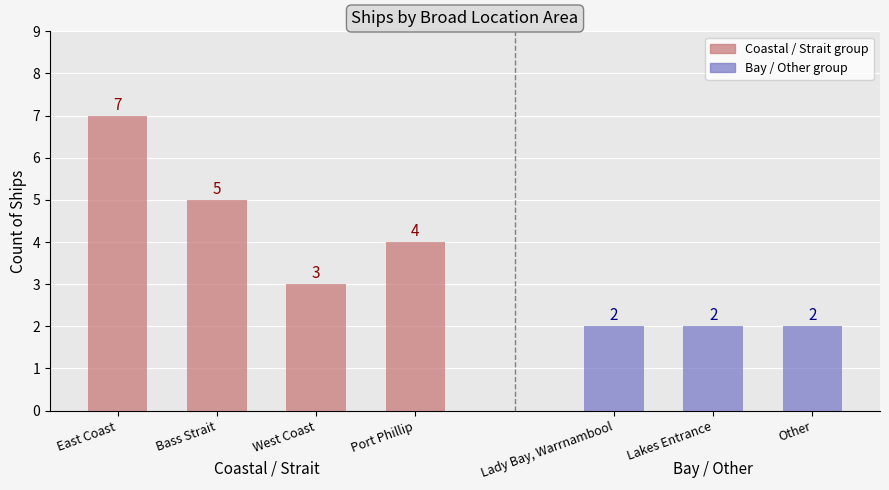

True or false: the data shows 5 at Bass Strait.

True